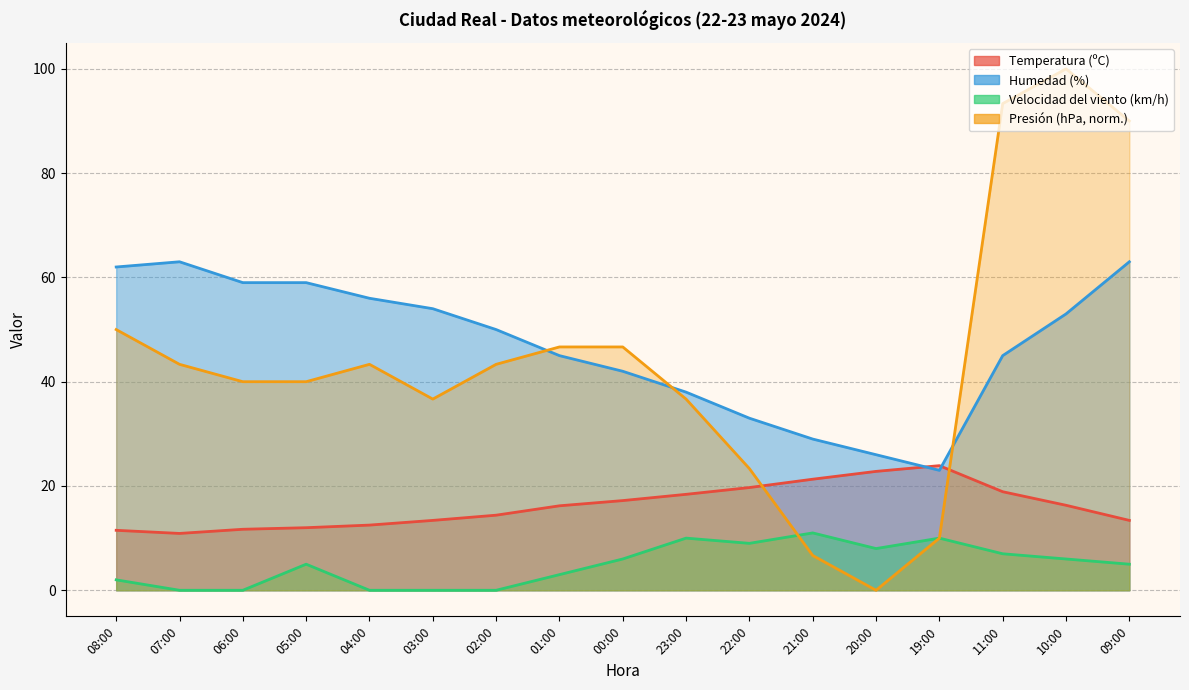

Does the chart have visible grid lines?

Yes